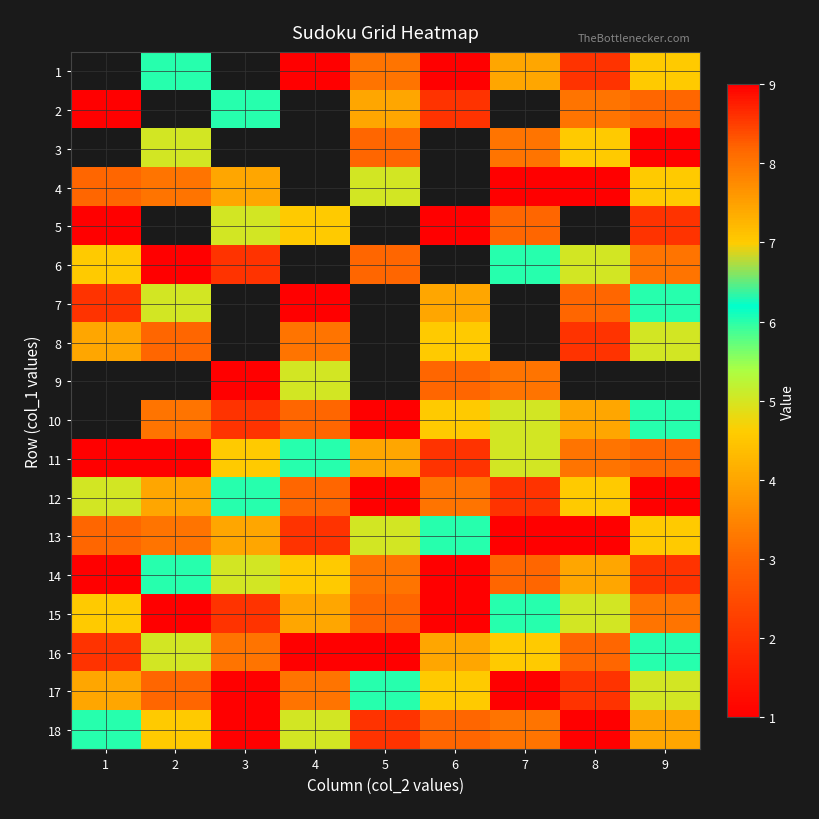

At which label is 15 closest to 5?

8